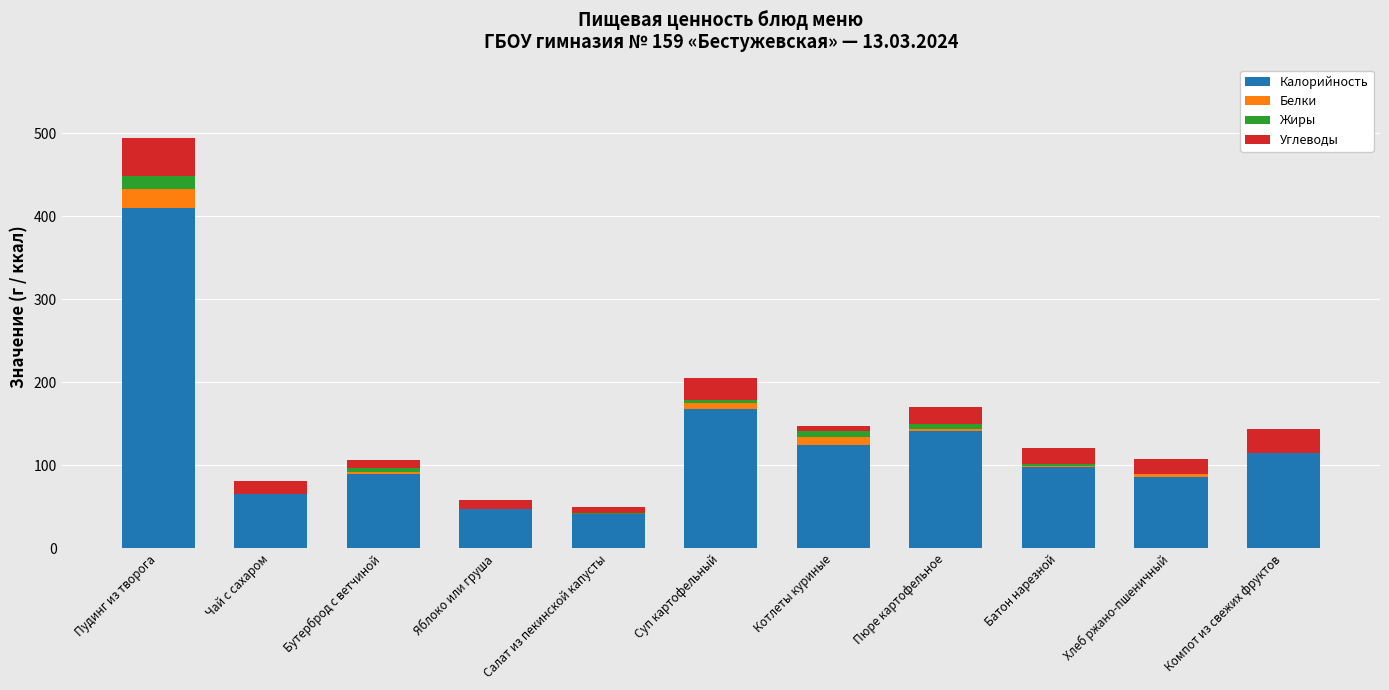

At which category is the sum across all series the highest?

Пудинг из творога